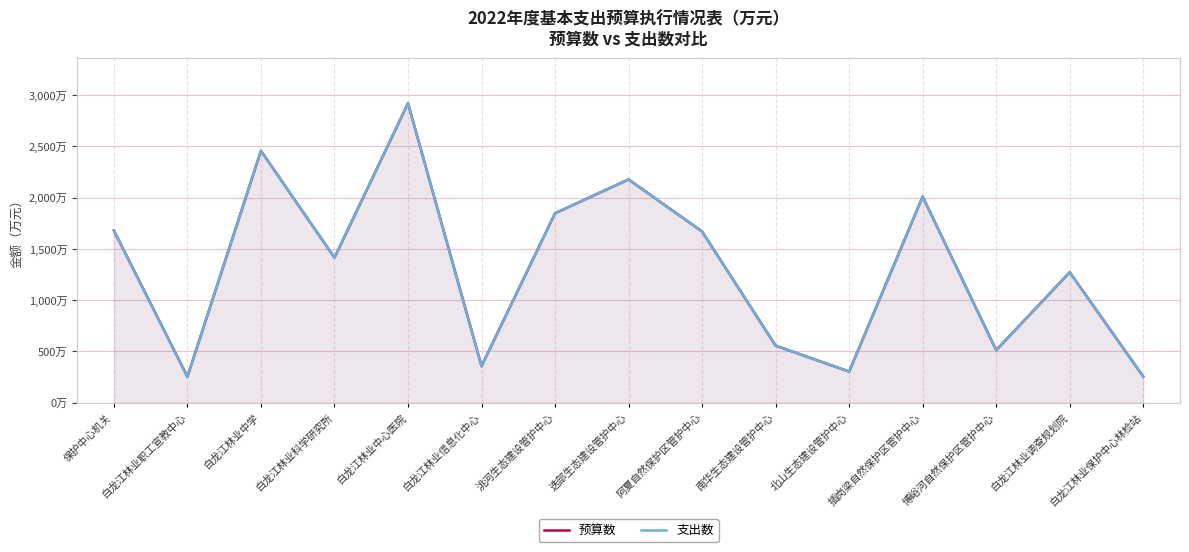

What is the total value across all series at 白龙江林业保护中心林检站?

508.3